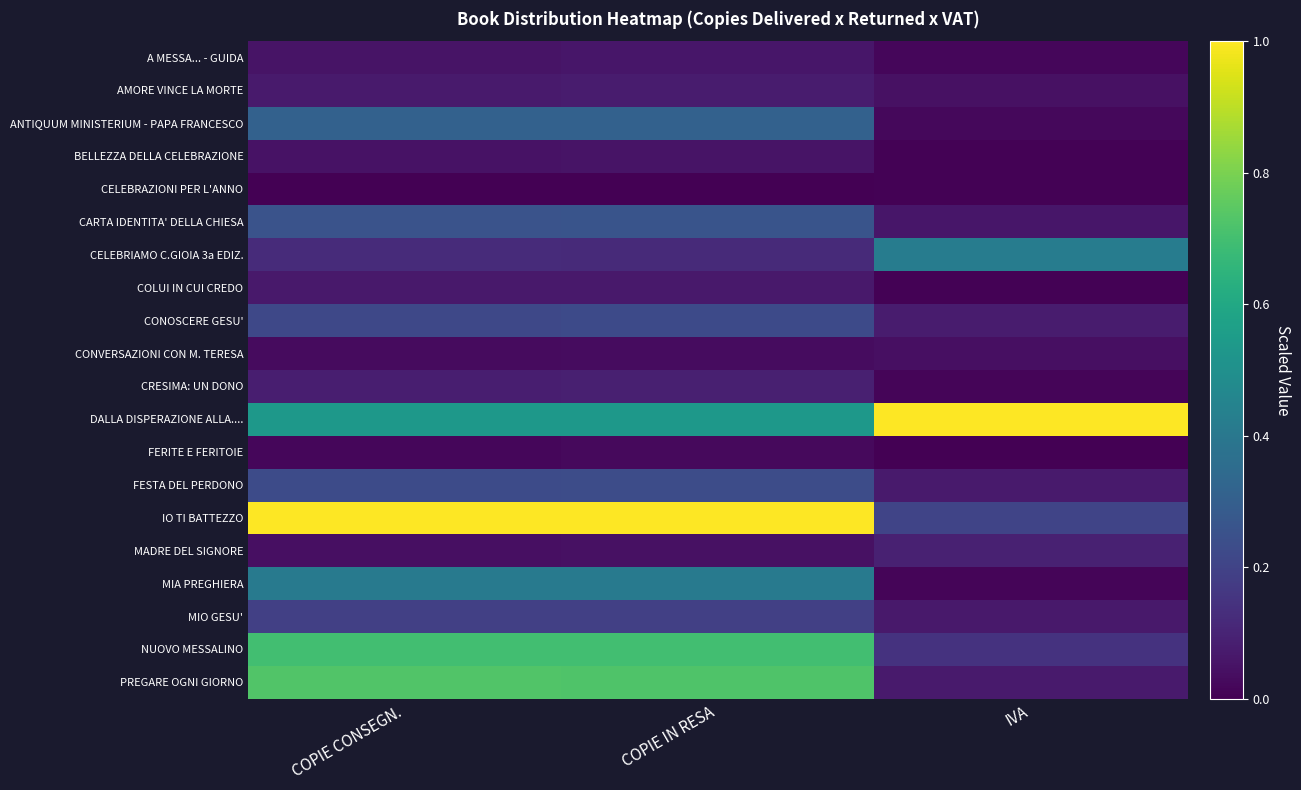

At which category is the sum across all series the highest?

COPIE IN RESA